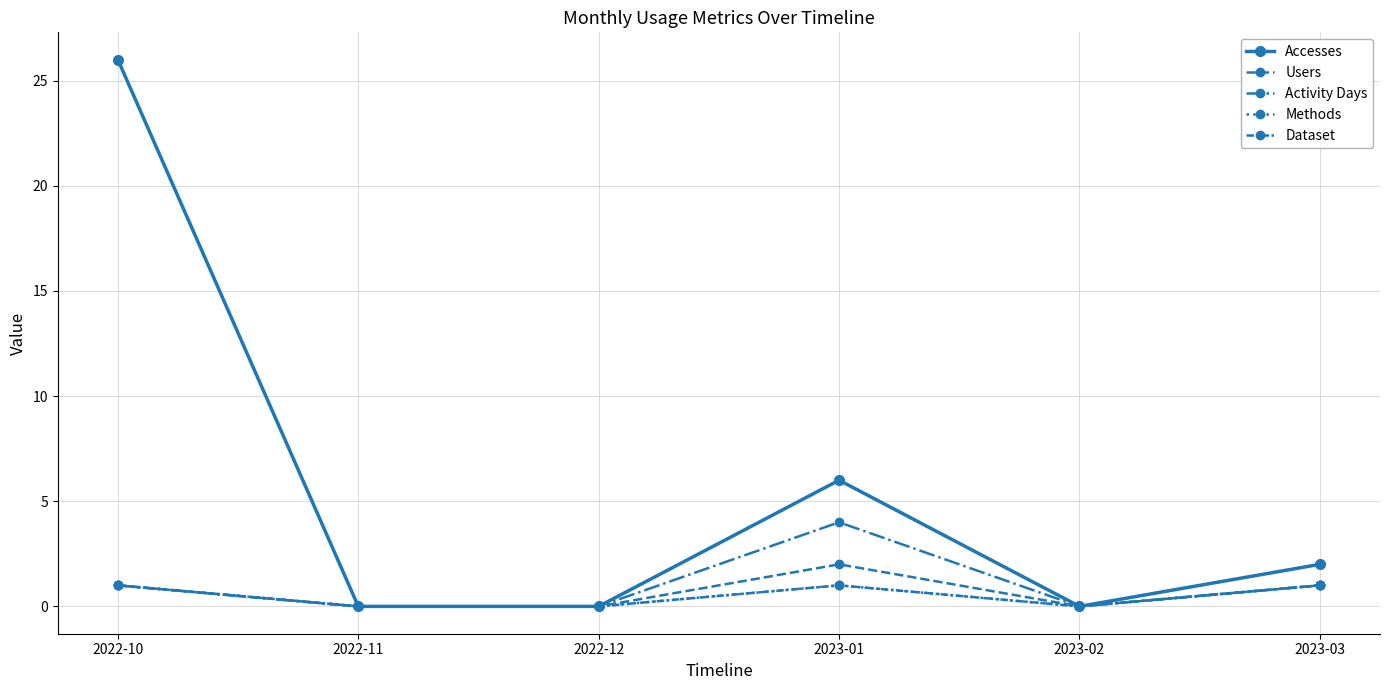

What is the average value of the Accesses series?

6